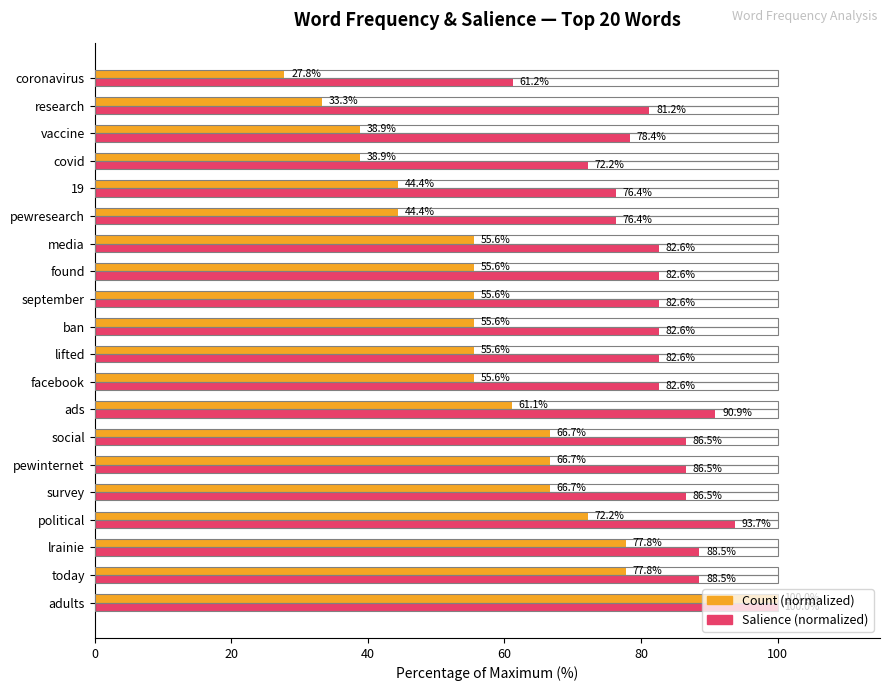

Rank the series at media from highest to lowest value.

Salience (normalized), Count (normalized)